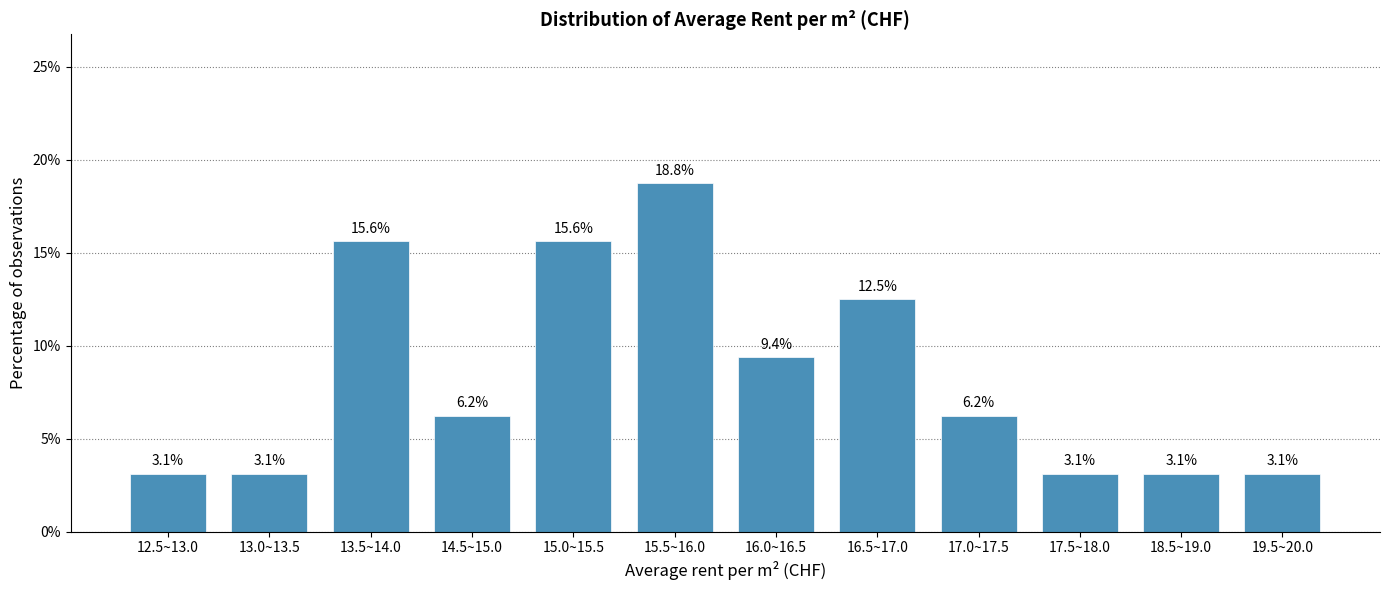

Which has a higher value, 17.5~18.0 or 16.0~16.5?

16.0~16.5